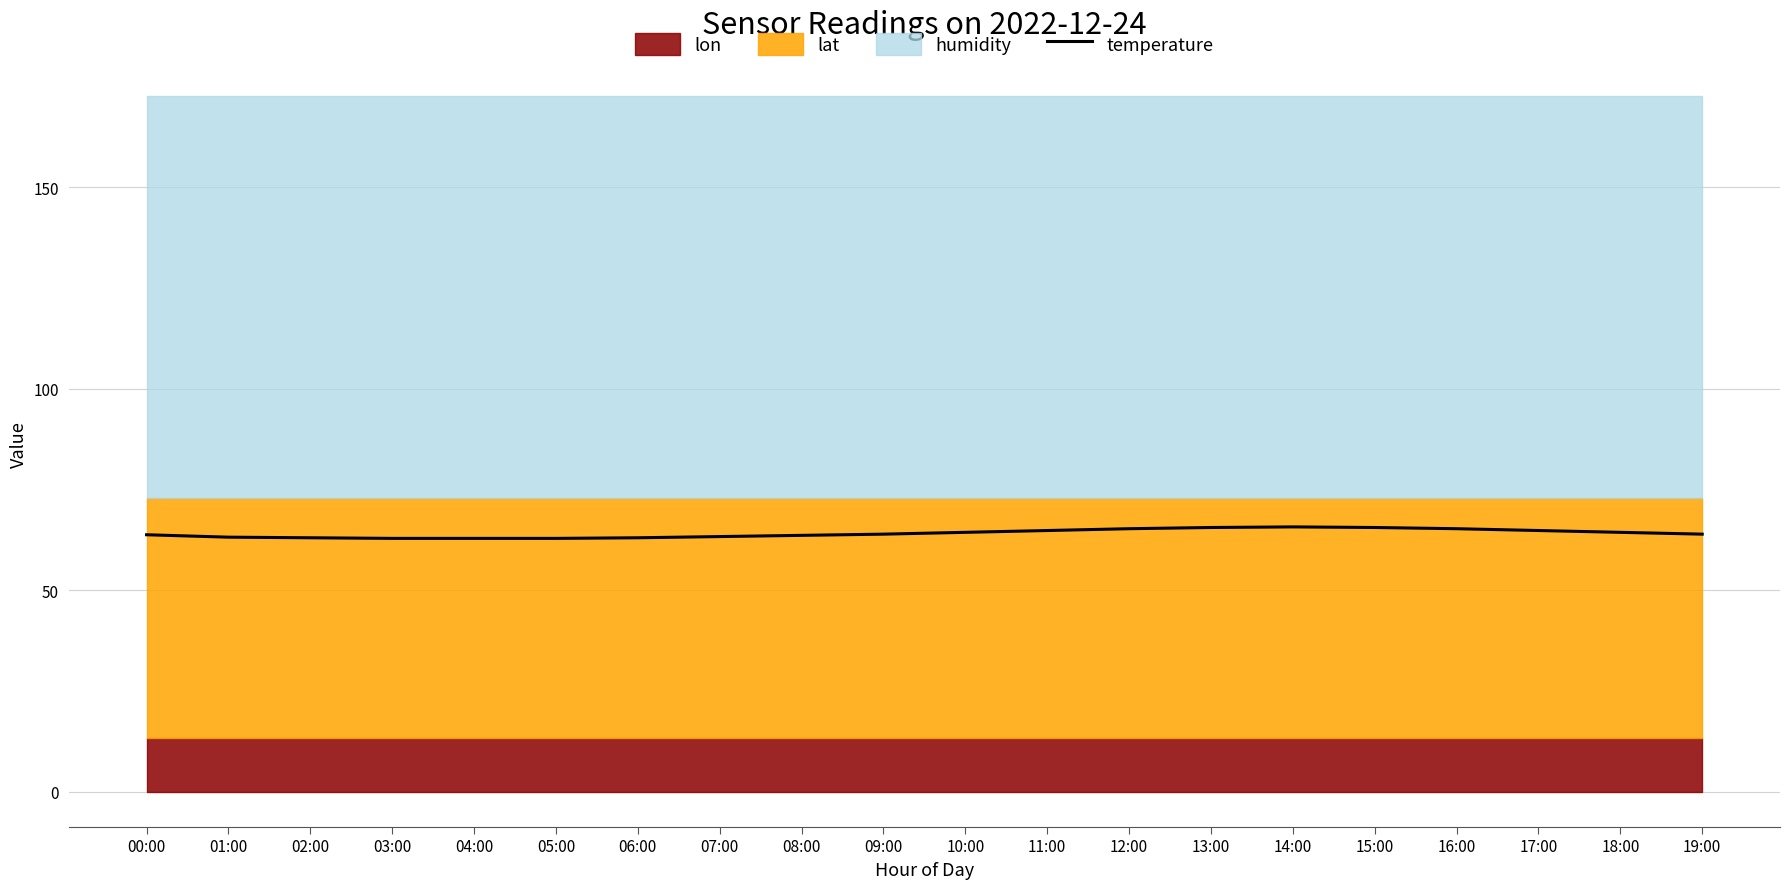

Reading left to right, extract all data points from this chart.

00:00=63.8	01:00=63.2	02:00=63.1	03:00=62.9	04:00=62.9	05:00=62.9	06:00=63.1	07:00=63.4	08:00=63.7	09:00=64.0	10:00=64.4	11:00=64.9	12:00=65.3	13:00=65.6	14:00=65.8	15:00=65.6	16:00=65.3	17:00=64.9	18:00=64.4	19:00=64.0